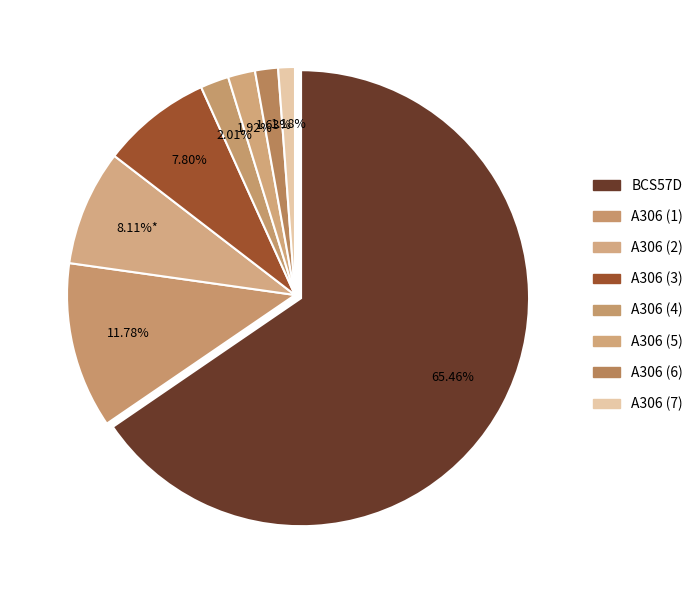

Is it true that A306 is 8% of the pie?

True